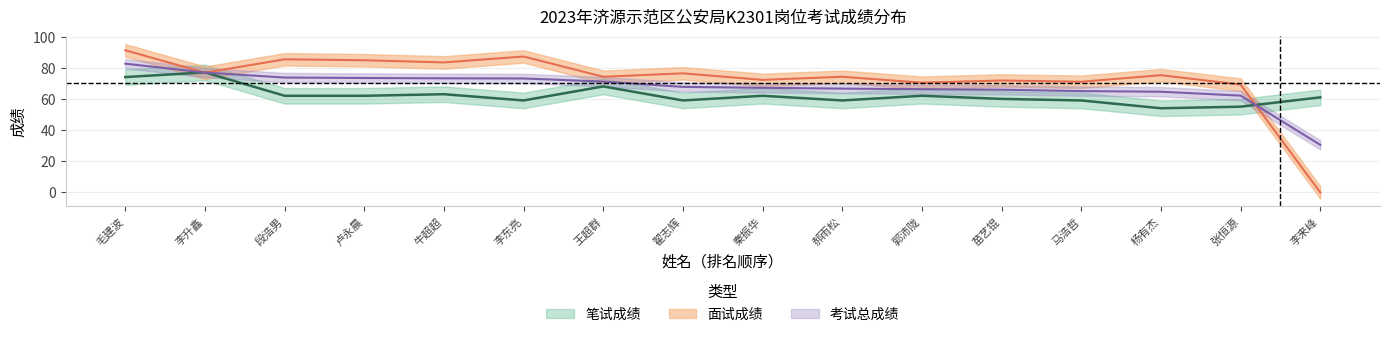

The 考试总成绩 series shows 48.8 at 李升鑫. True or false?

False